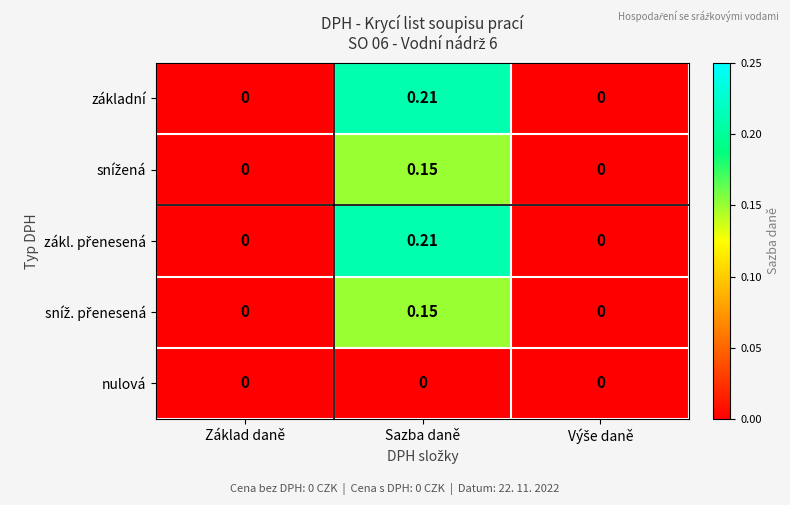

How many values in the základní series exceed 0?

1